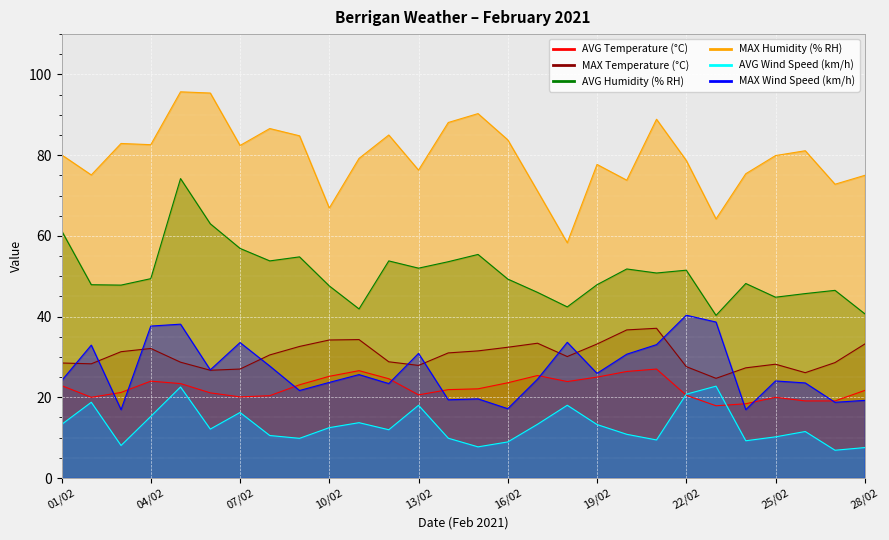

At how many categories does at least one series exceed 31?

28